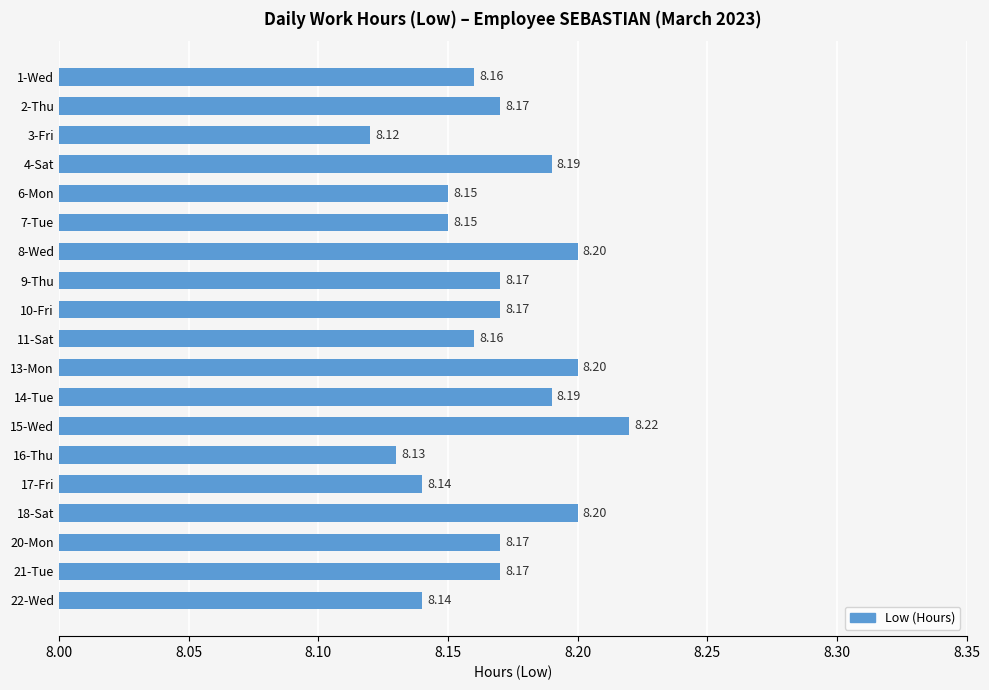

Approximately how many times larger is the value at 8-Wed compared to 16-Thu?

1.0